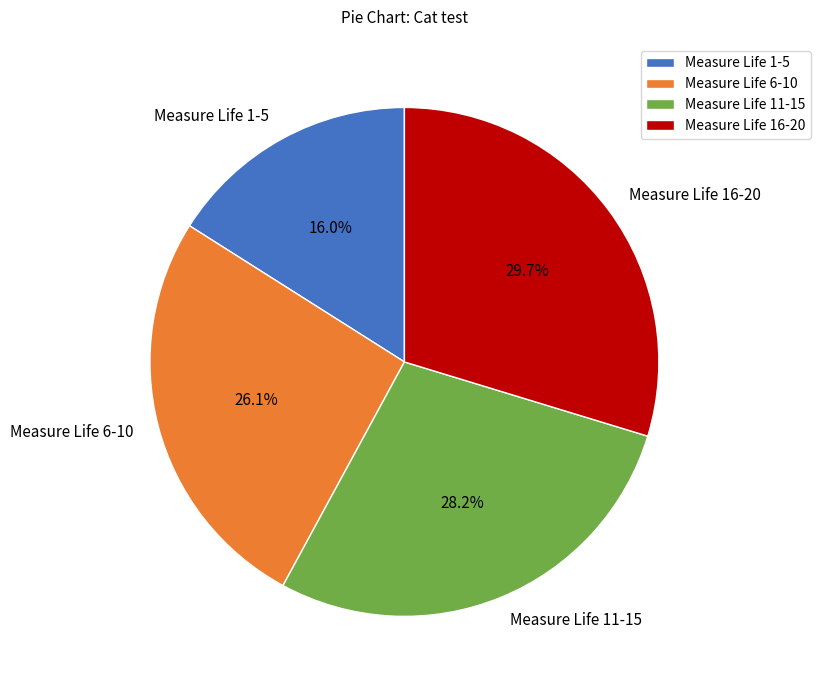

Is there a majority slice in this chart?

No